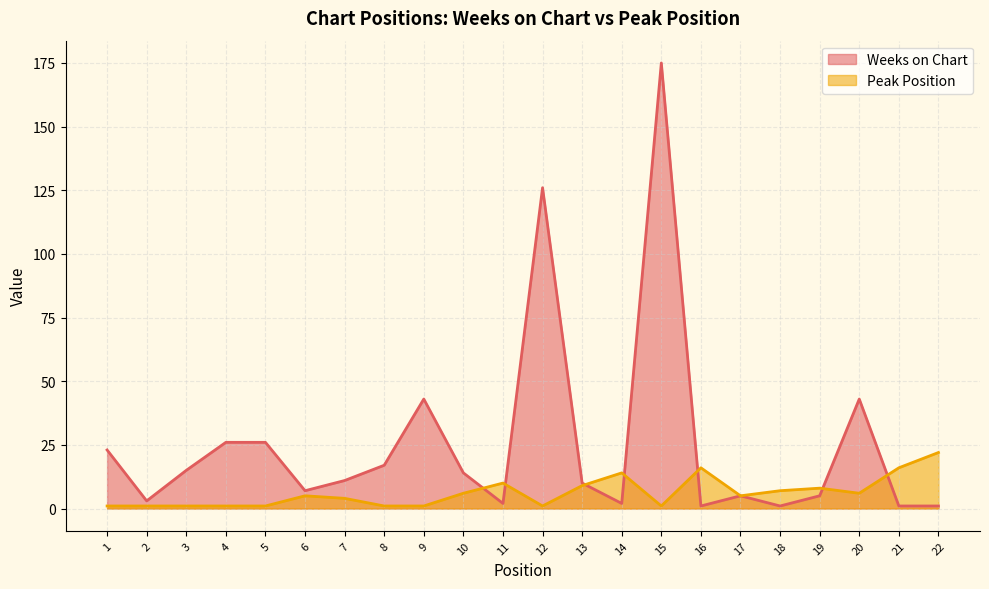

What is the difference between the highest and lowest values at 2?

2